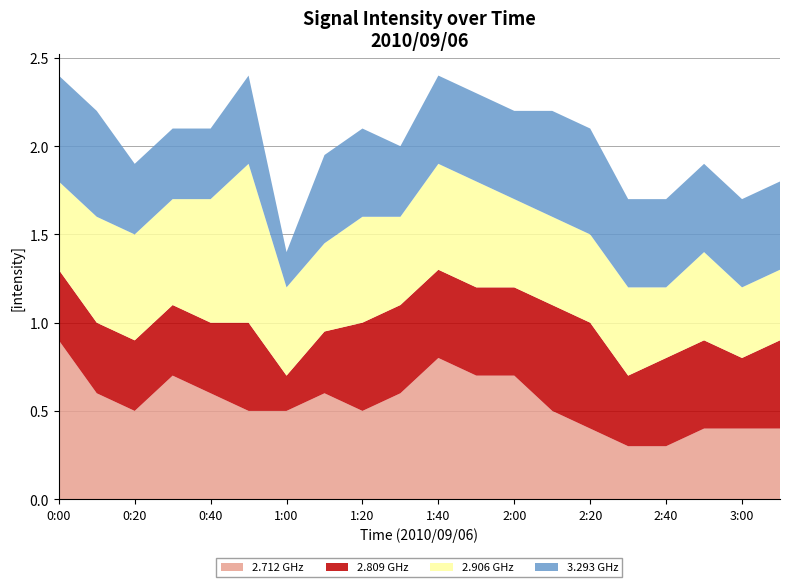

At which label does 2.712 GHz reach its peak?

0:00